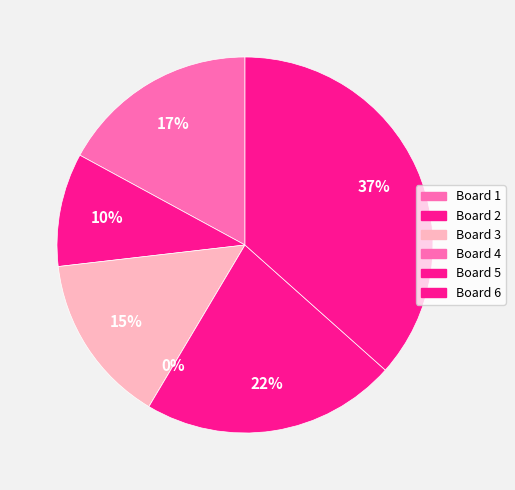

How many segments does this pie chart have?

6